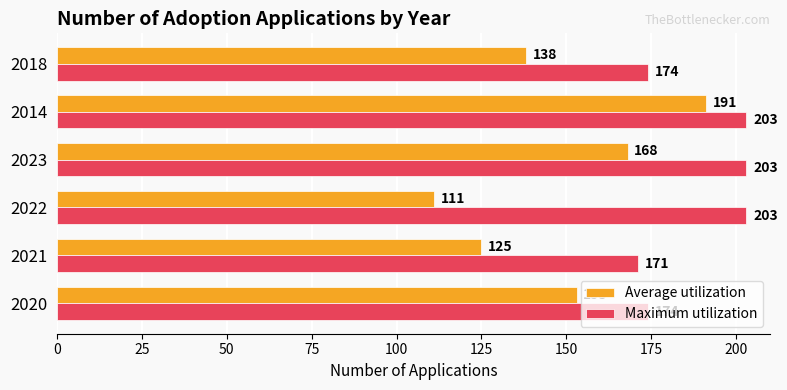

What are all the series names shown in the legend?

Average utilization, Maximum utilization